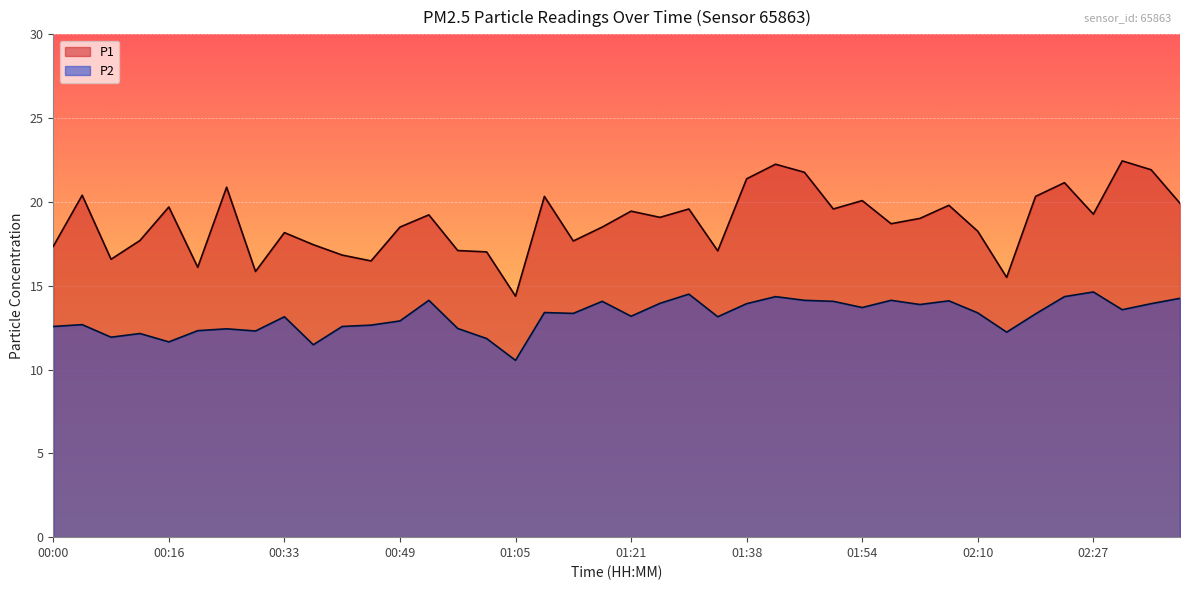

The P2 series shows 14.6 at 02:27. True or false?

True